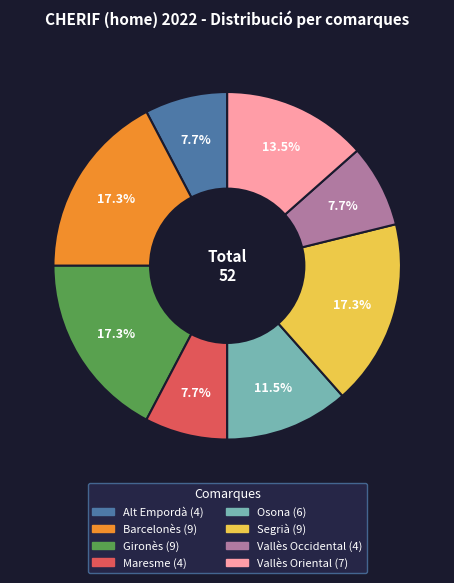

Which has a higher value, Maresme or Osona?

Osona